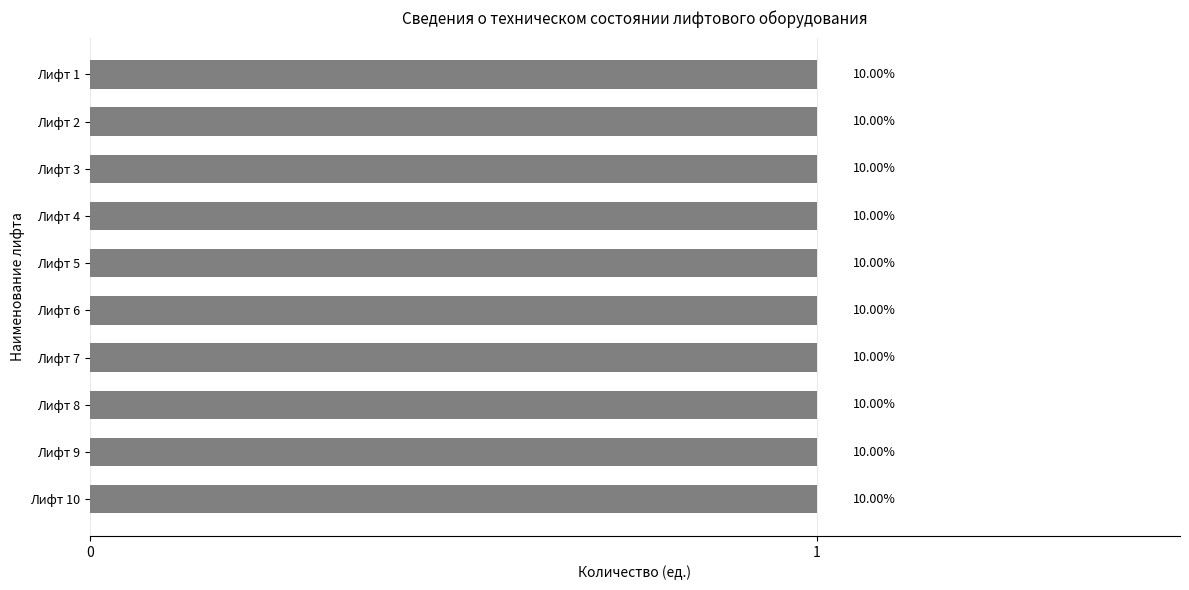

How many categories are shown in the chart?

10